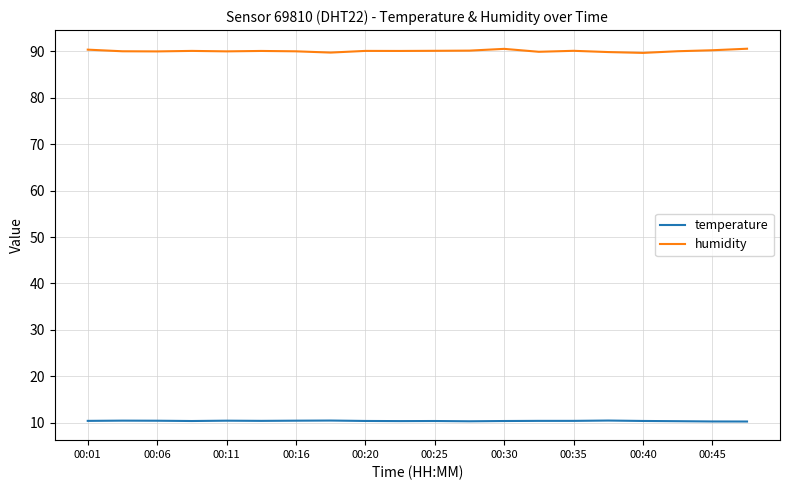

True or false: humidity and temperature cross at least once.

False